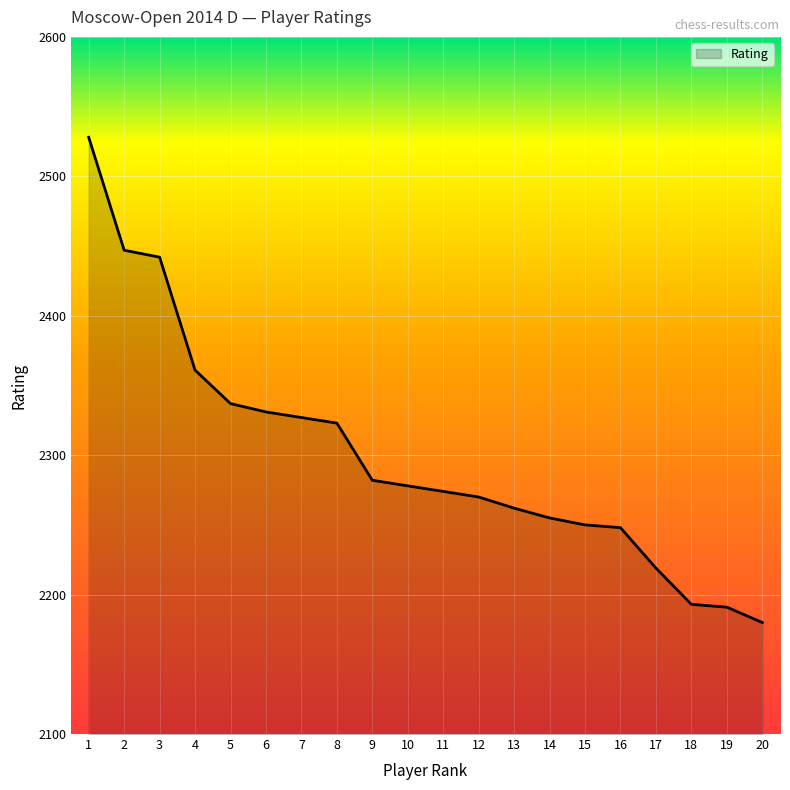

Where does the data first go above 2278?

1